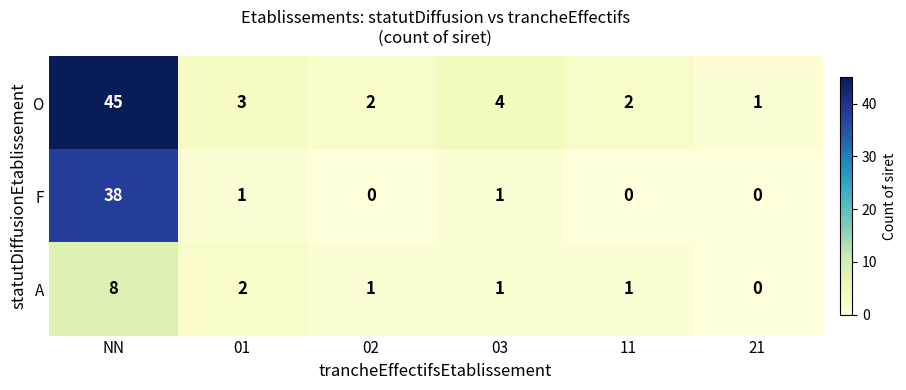

Is it true that A equals 2 at 01?

True